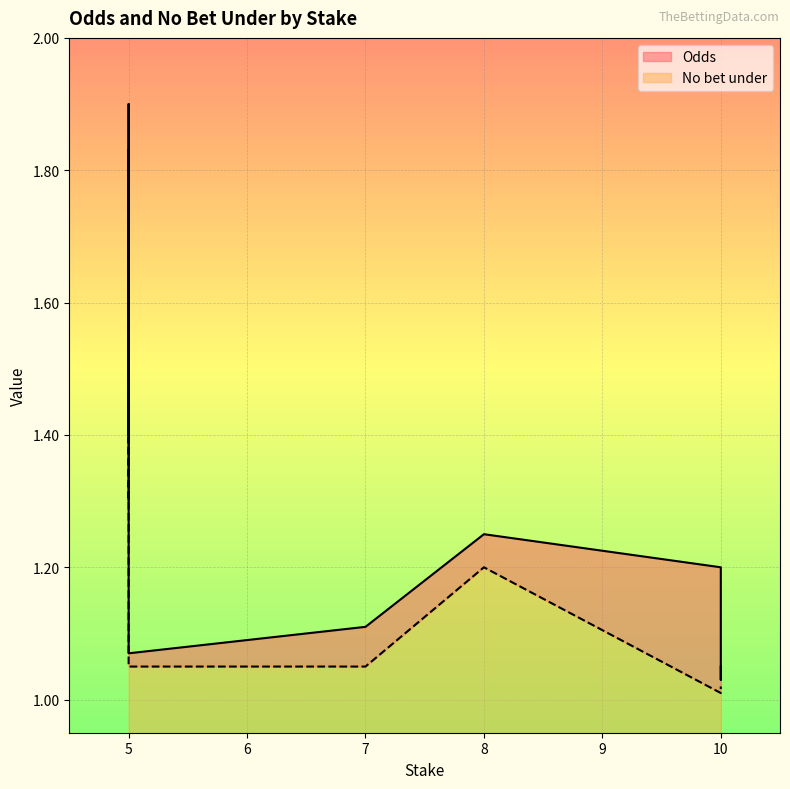

Is the value of No bet under at 5 greater than the value of Odds at 10?

Yes